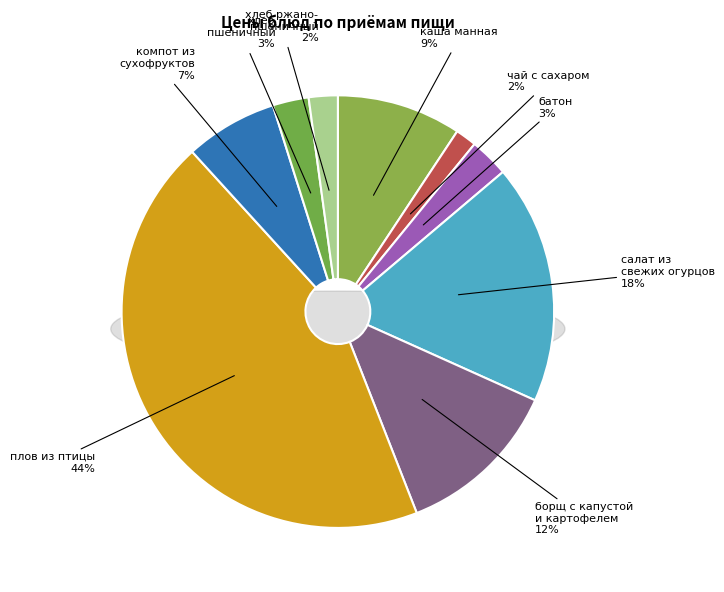

What percentage is the хлеб ржано-пшеничный slice, to the nearest percent?

2%